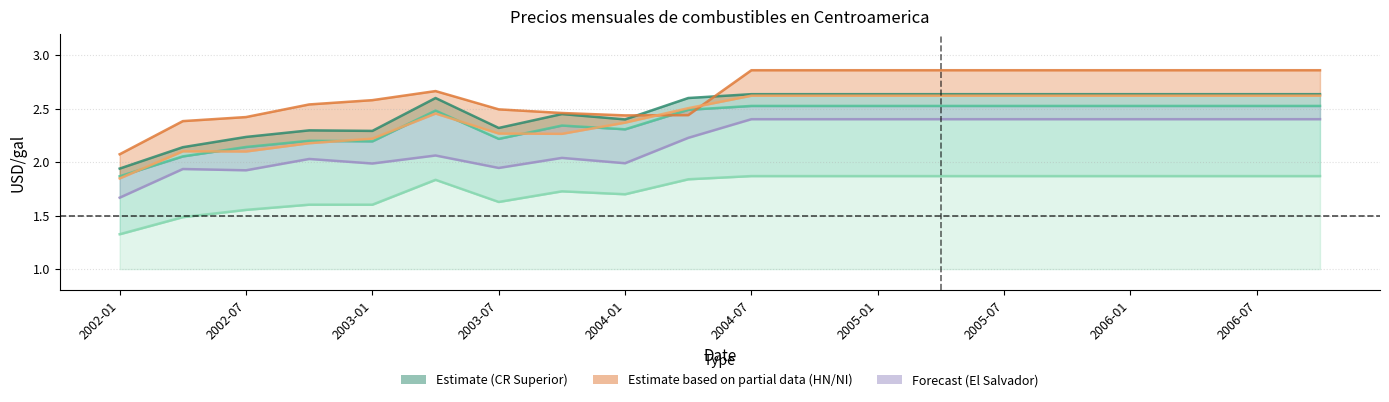

Reading left to right, list all the values displayed in this chart.

1.8	2.1	2.1	2.2	2.2	2.5	2.3	2.3	2.4	2.5	2.6	2.6	2.6	2.6	2.6	2.6	2.6	2.6	2.6	2.6